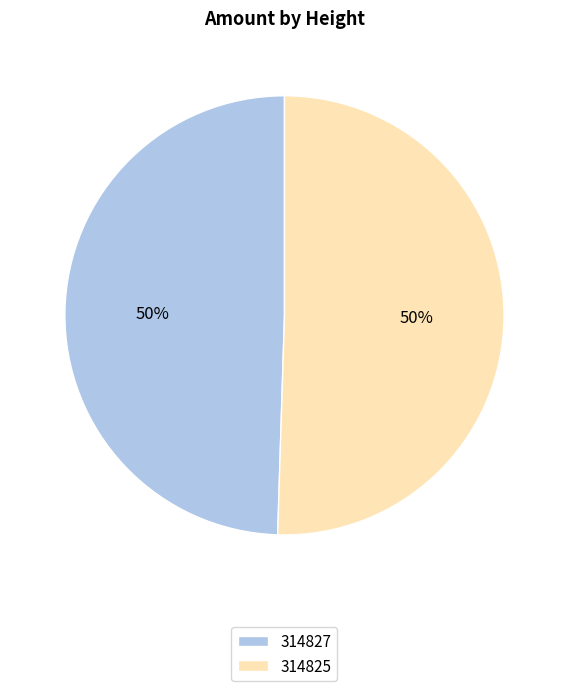

Combined, do 314825 and 314827 account for over 50%?

Yes